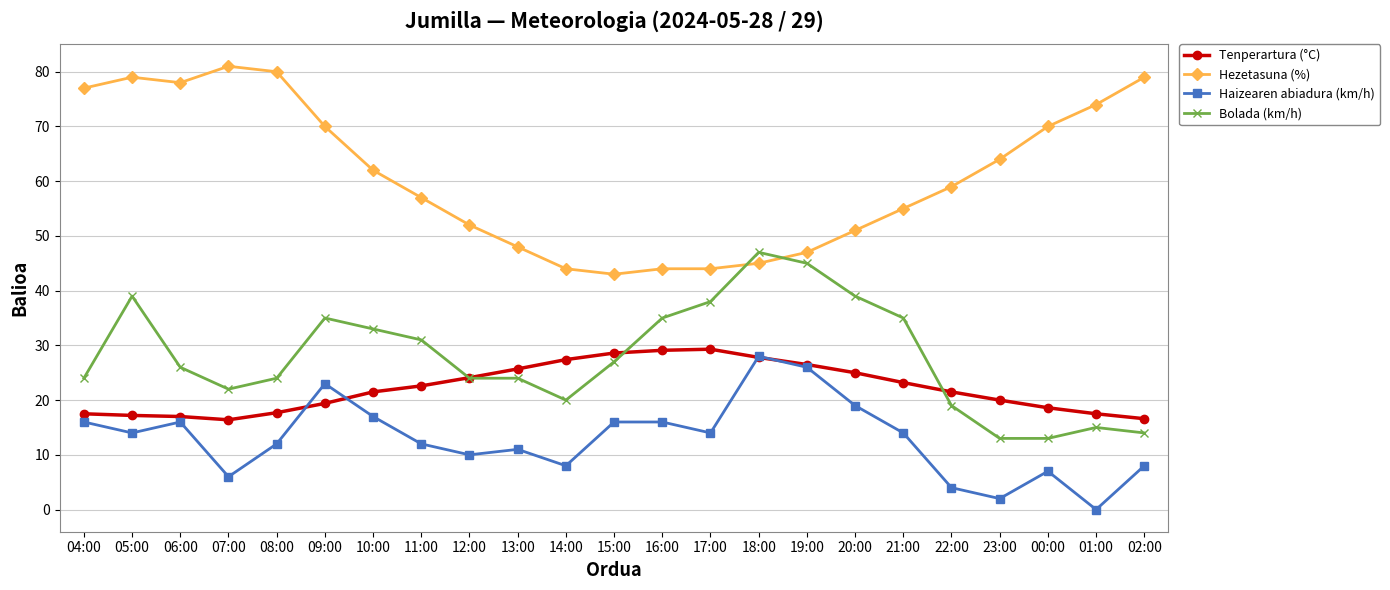

Count the number of categories in the chart.

23